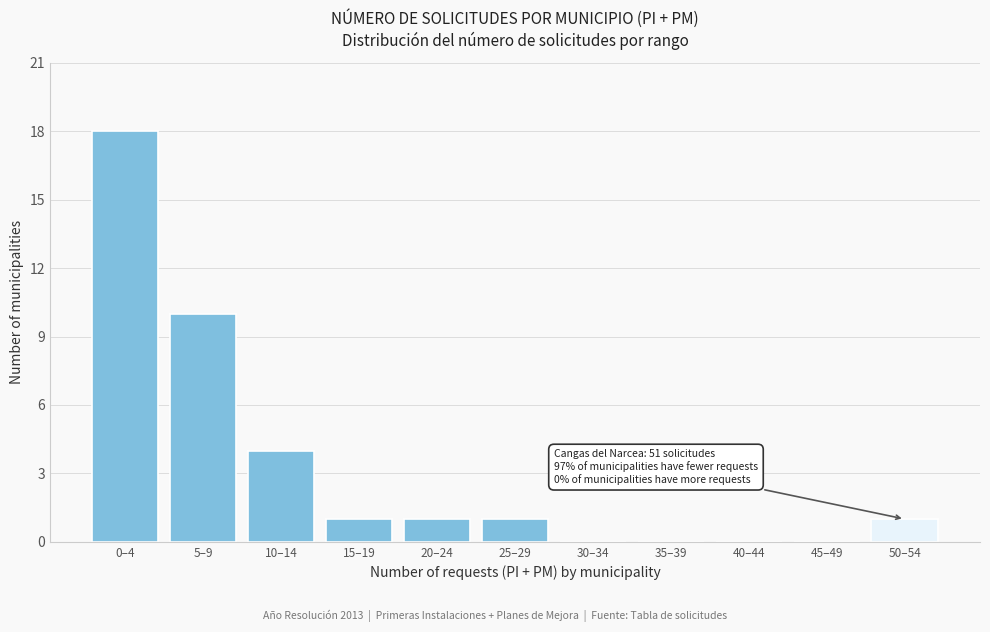

Reading right to left, what are all the values shown in this chart?

50–54=1	45–49=0	40–44=0	35–39=0	30–34=0	25–29=1	20–24=1	15–19=1	10–14=4	5–9=10	0–4=18